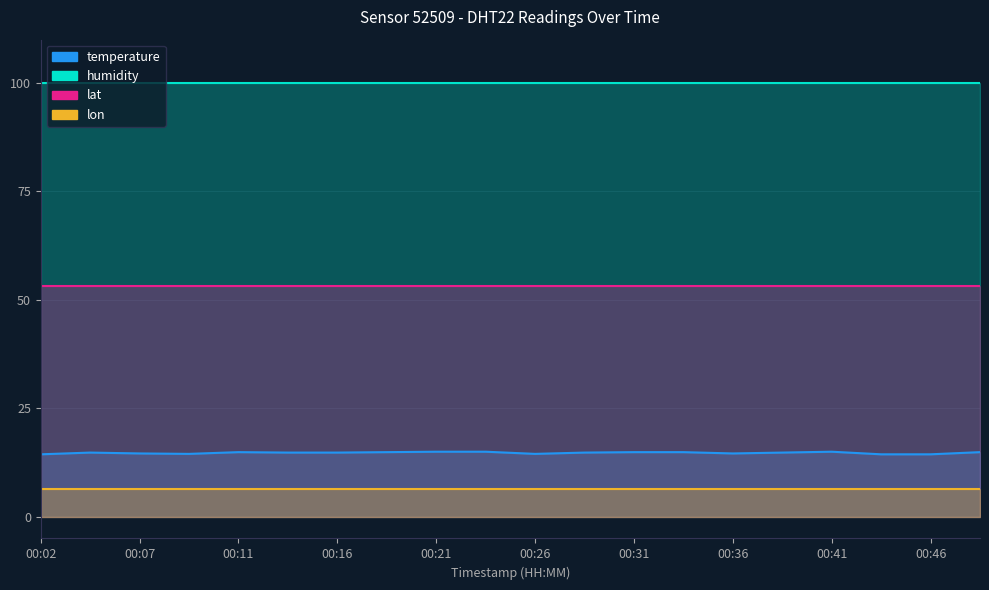

True or false: lon and lat cross at least once.

False